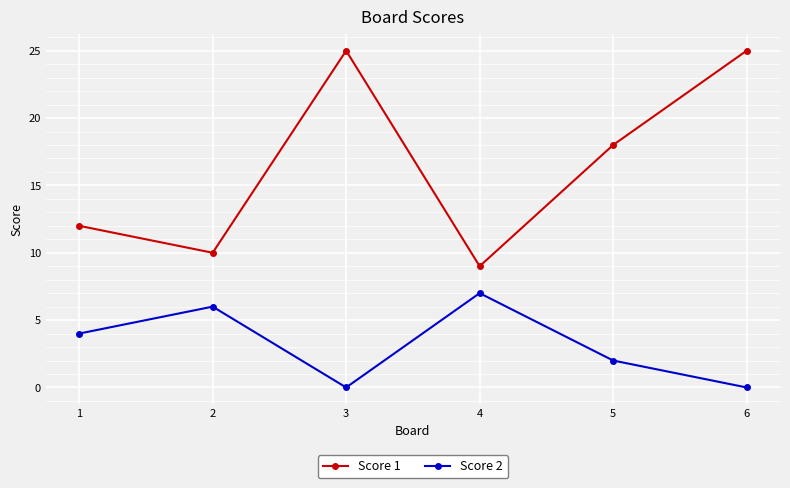

What is the difference between the Score 2 values at 3 and 2?

6